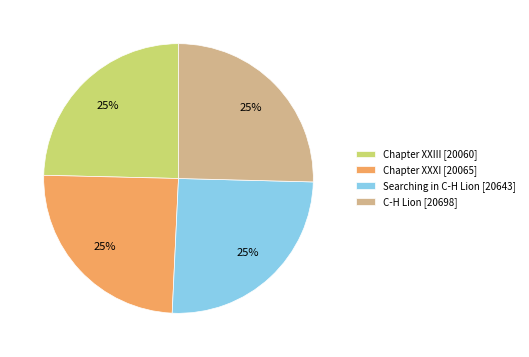

Is it true that Chapter XXIII [20060] is 25% of the pie?

True